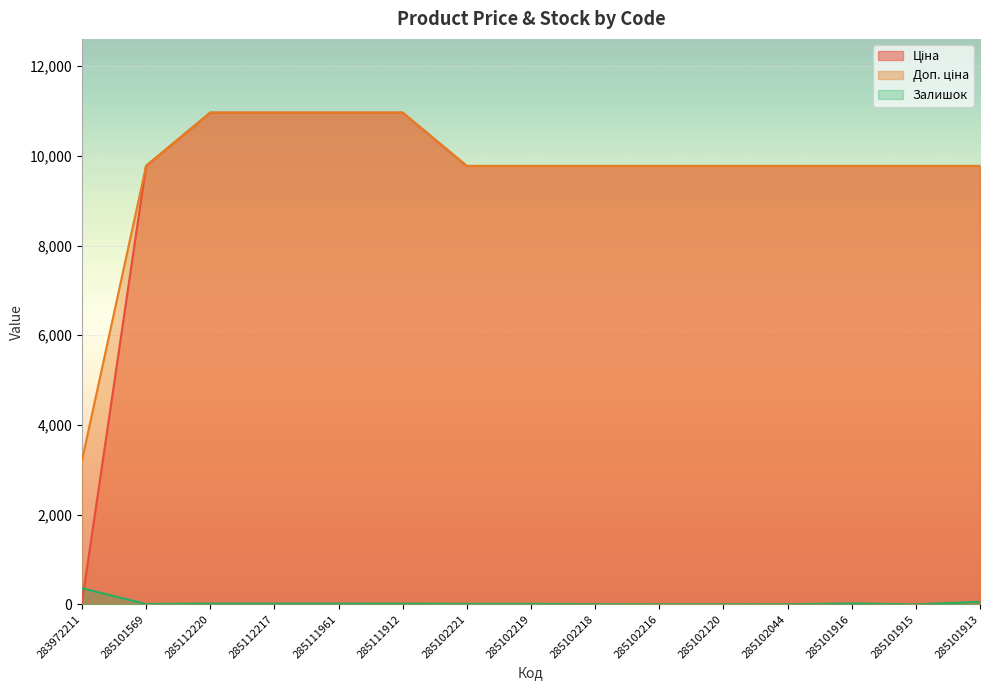

True or false: Ціна has more than 2 interior local peaks.

False